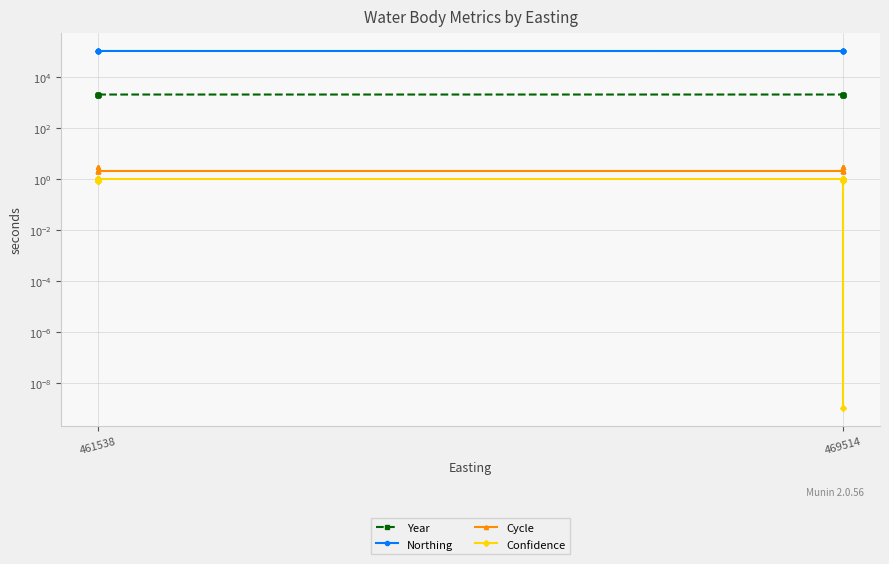

List the series in order of their peak value, highest first.

Northing, Year, Cycle, Confidence